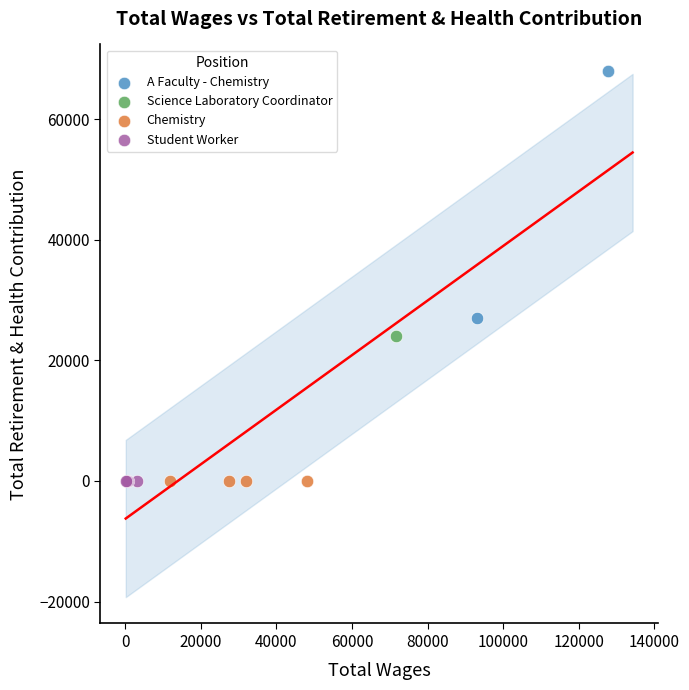

Which series reaches the maximum Y coordinate?

A Faculty - Chemistry